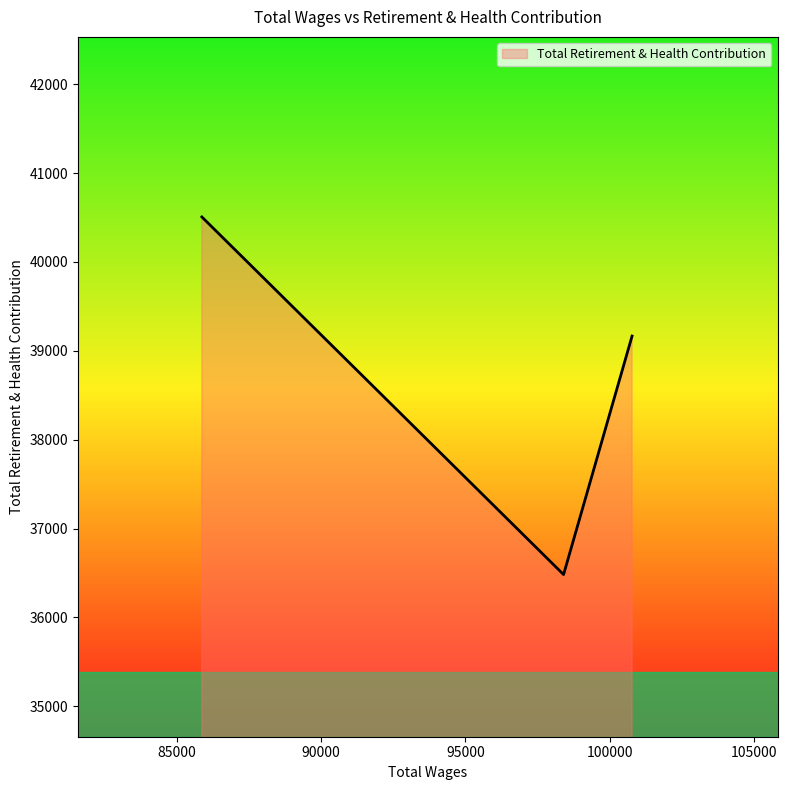

What is the smallest value displayed?

36483